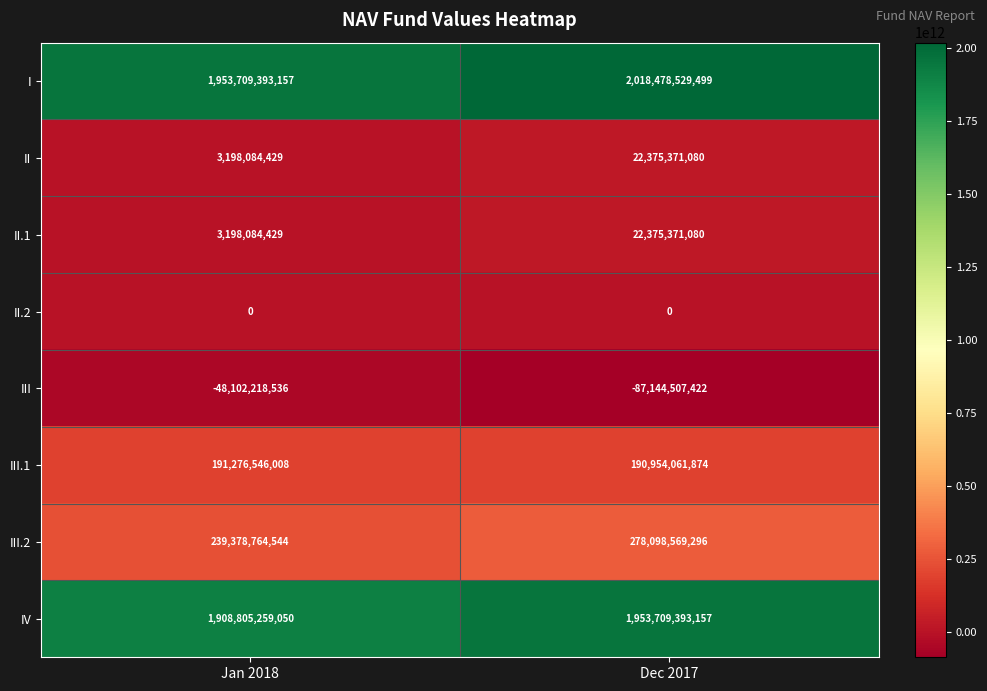

At which label does I reach its peak?

Dec 2017